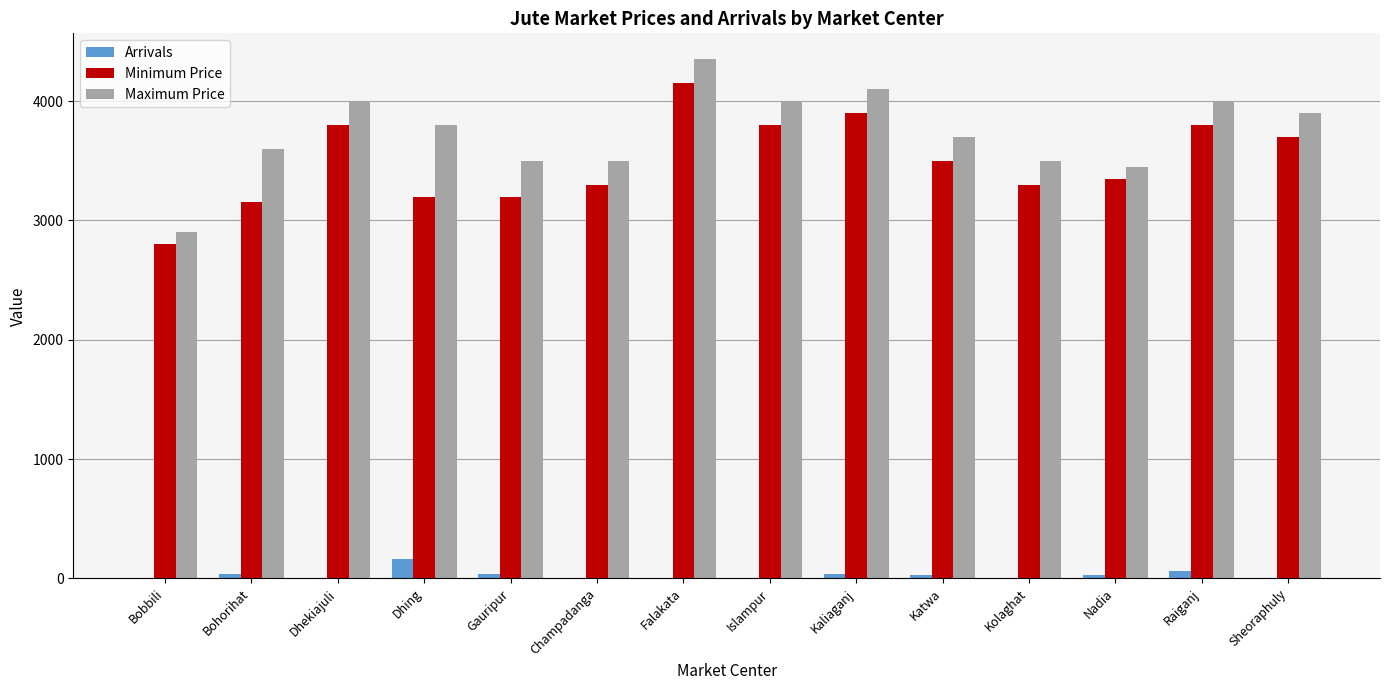

Is it true that Maximum Price equals 3600.0 at Bohorihat?

True